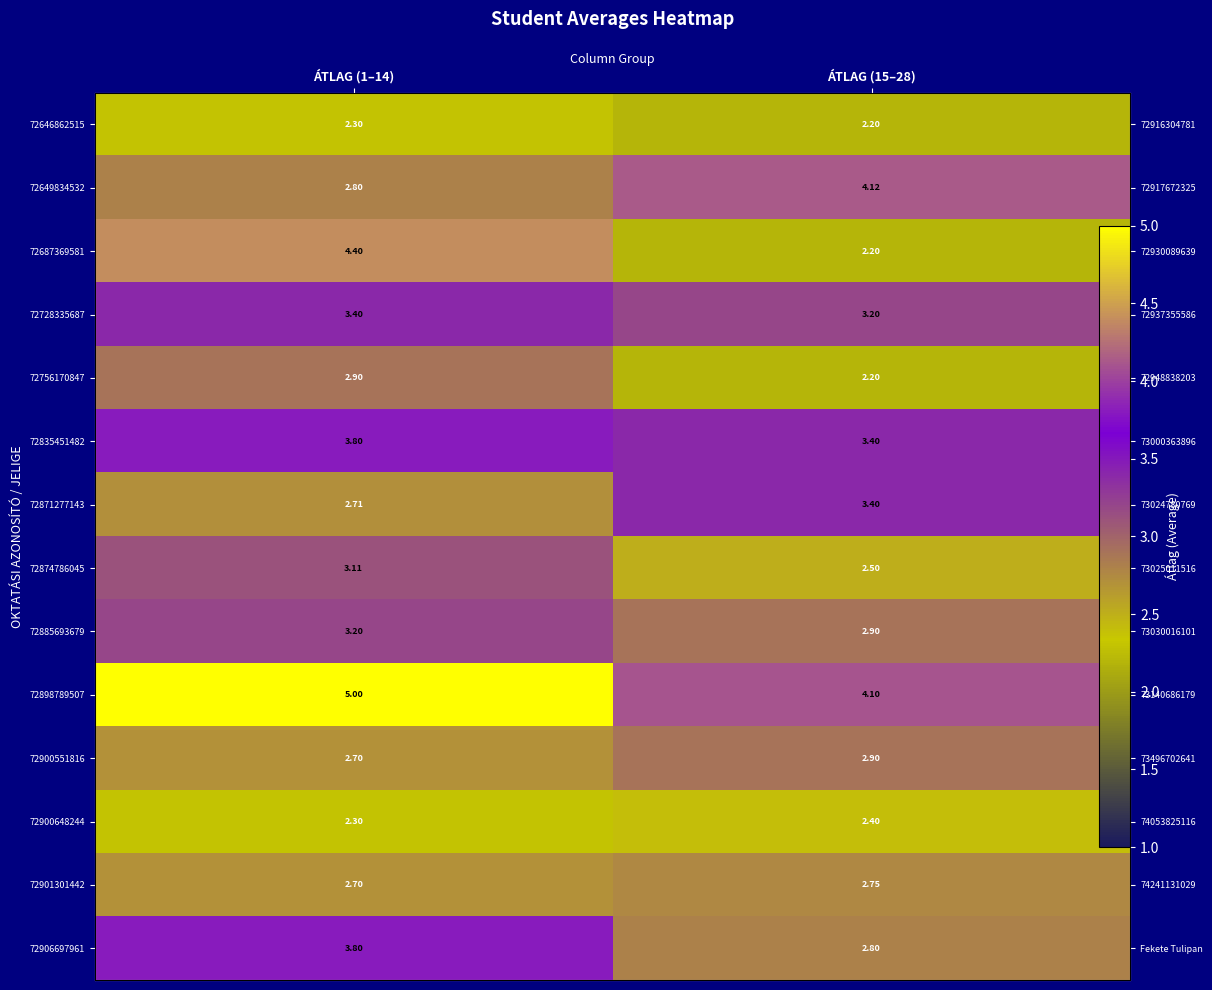

Rank the categories by 72898789507 value from highest to lowest.

ÁTLAG (1–14), ÁTLAG (15–28)